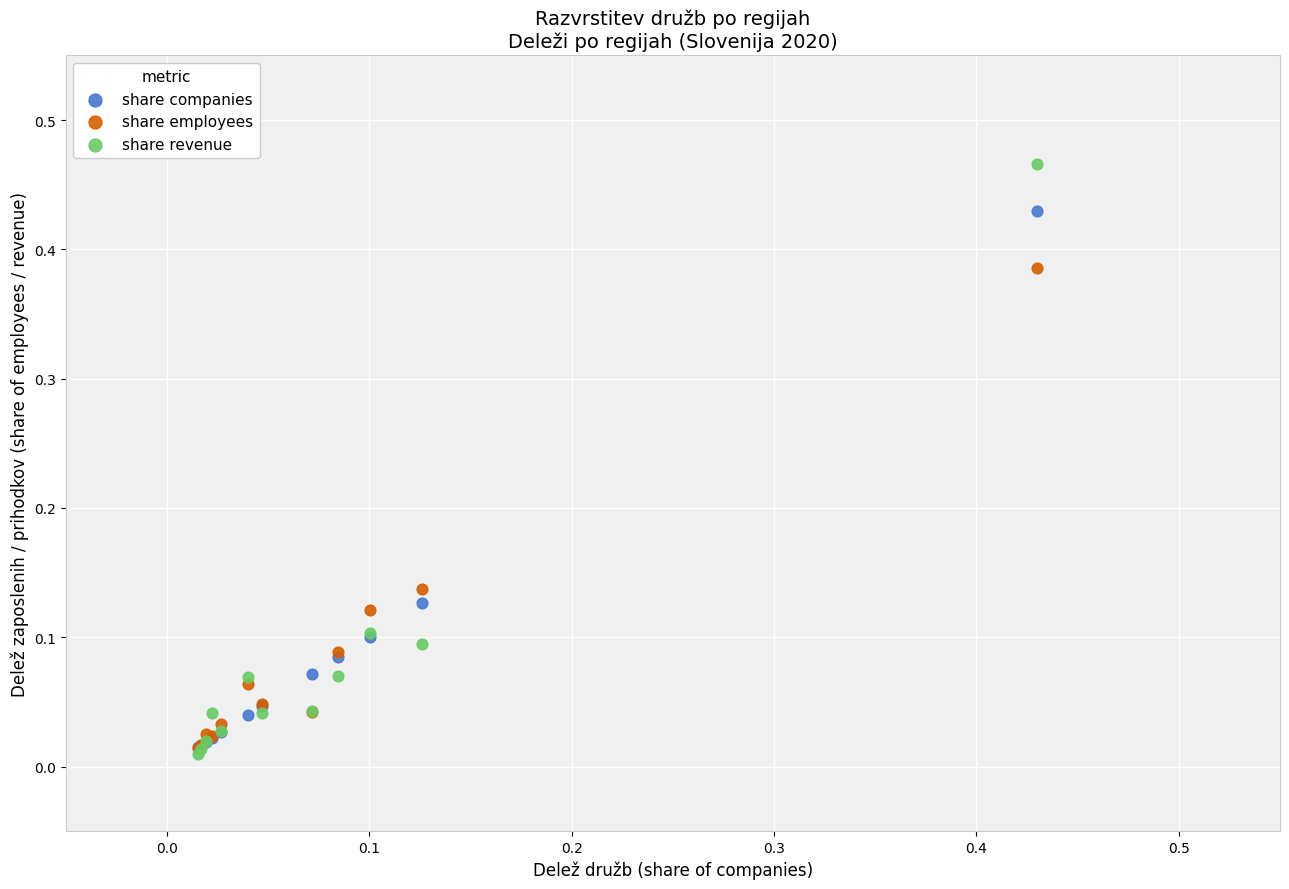

Which series reaches the maximum Y coordinate?

share revenue